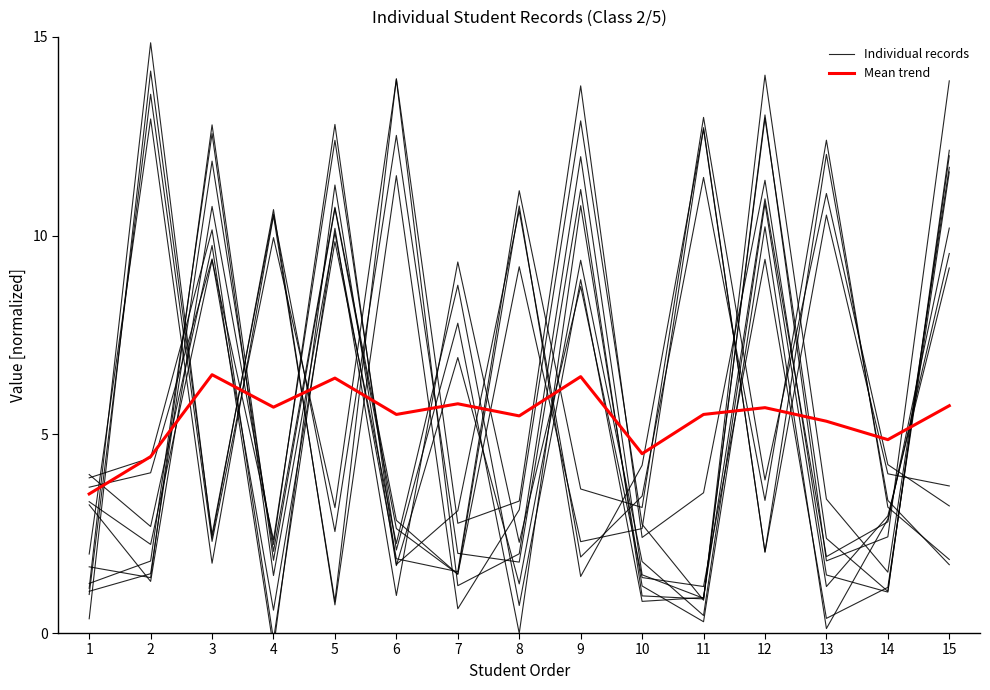

What is the total value across all series at 2?

19.3